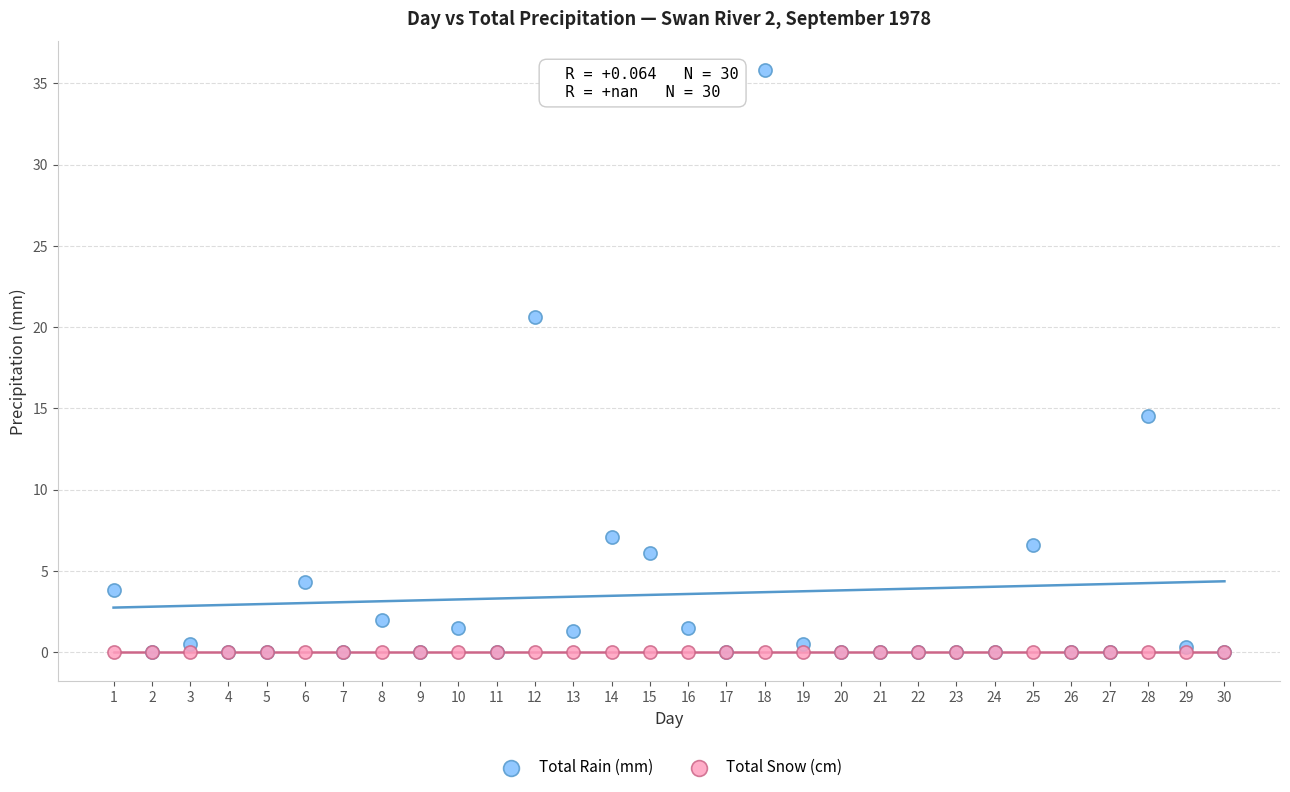

Across all series, what Y value is closest to 17?

14.5